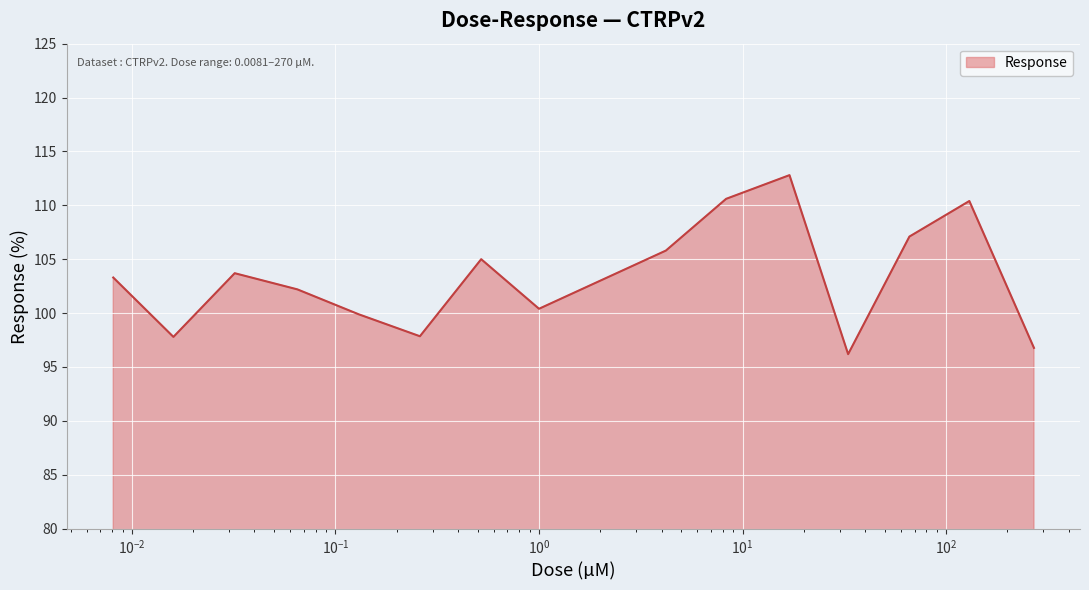

What is the difference between the maximum and minimum values?

16.6